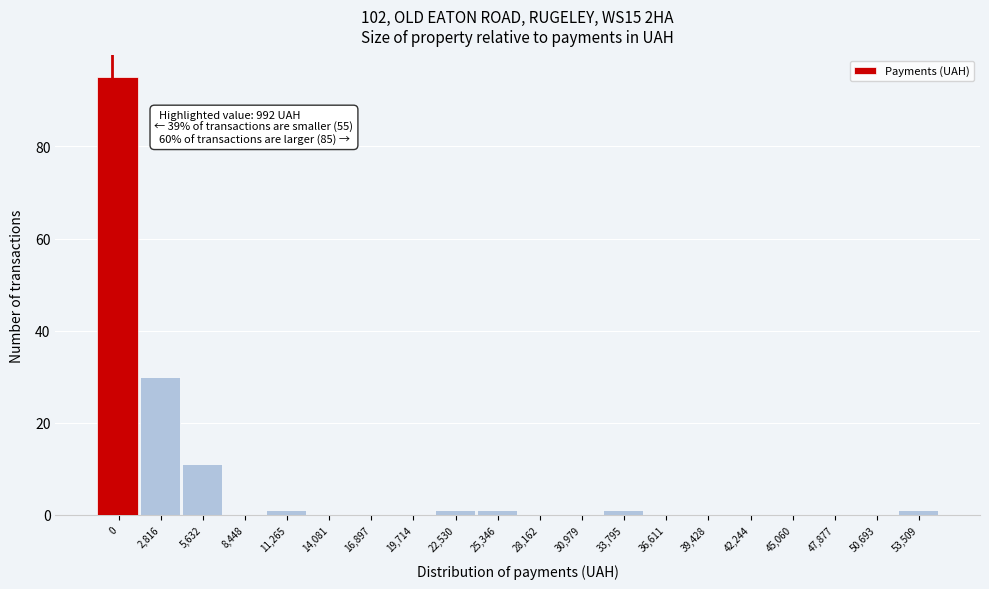

Reading left to right, list all the values displayed in this chart.

0=95	2,816=30	5,632=11	8,448=0	11,265=1	14,081=0	16,897=0	19,714=0	22,530=1	25,346=1	28,162=0	30,979=0	33,795=1	36,611=0	39,428=0	42,244=0	45,060=0	47,877=0	50,693=0	53,509=1